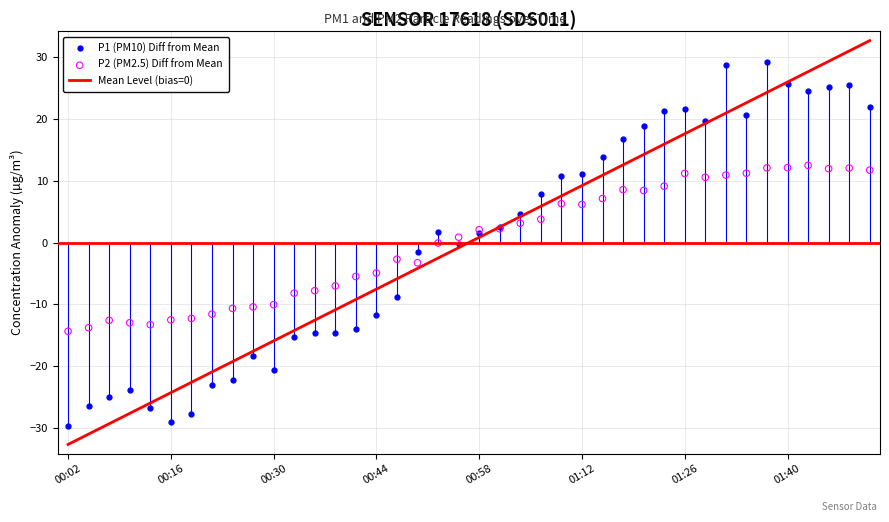

Which series reaches the minimum Y coordinate?

P1